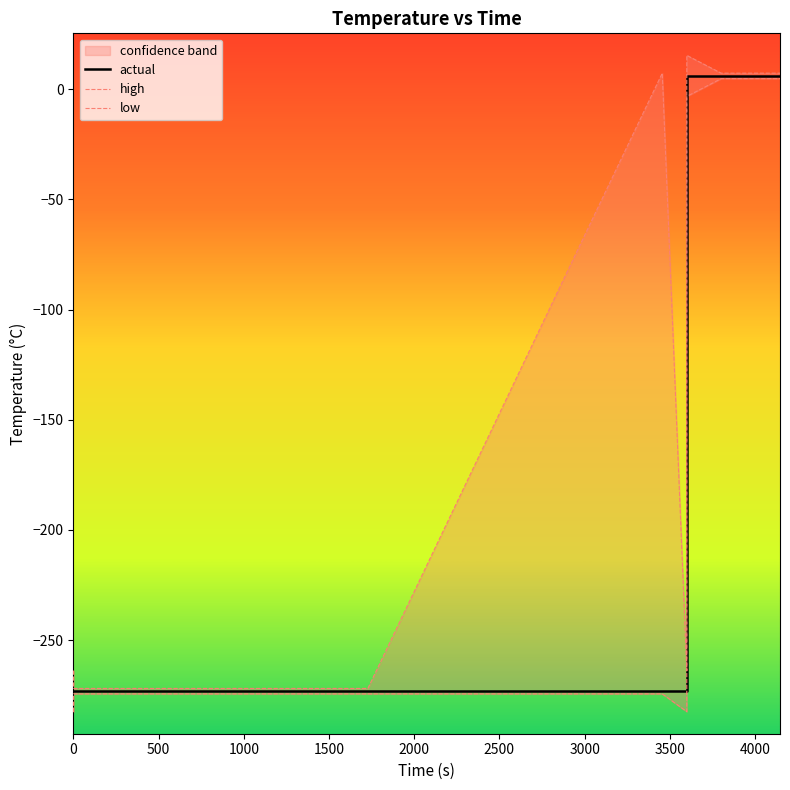

What is the average value of the low series?

-184.9